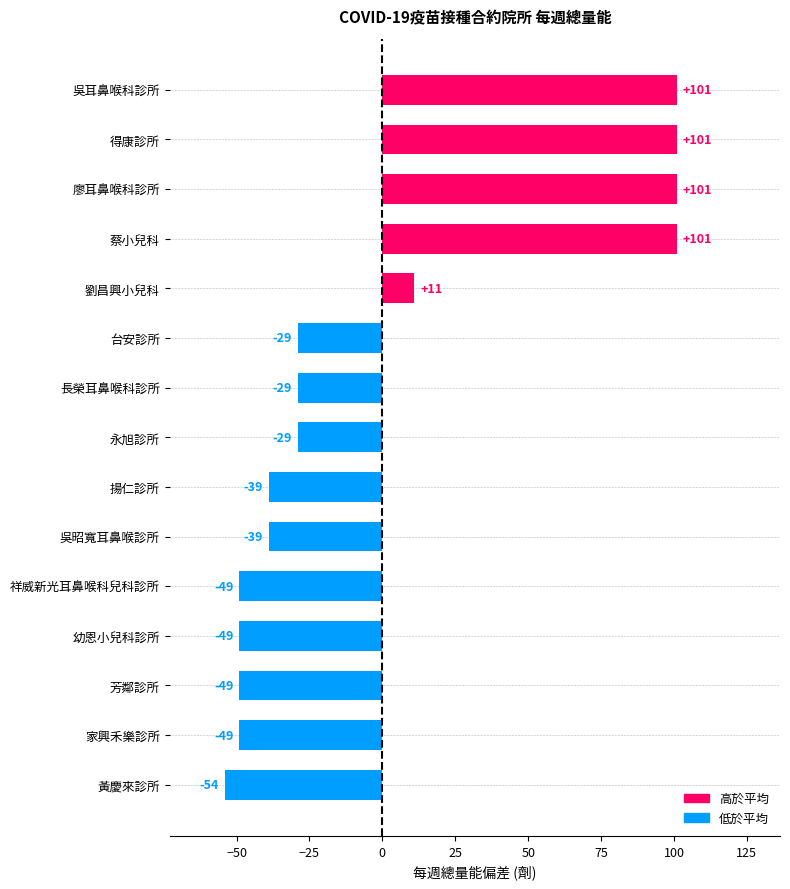

What position from the top is 長榮耳鼻喉科診所?

7